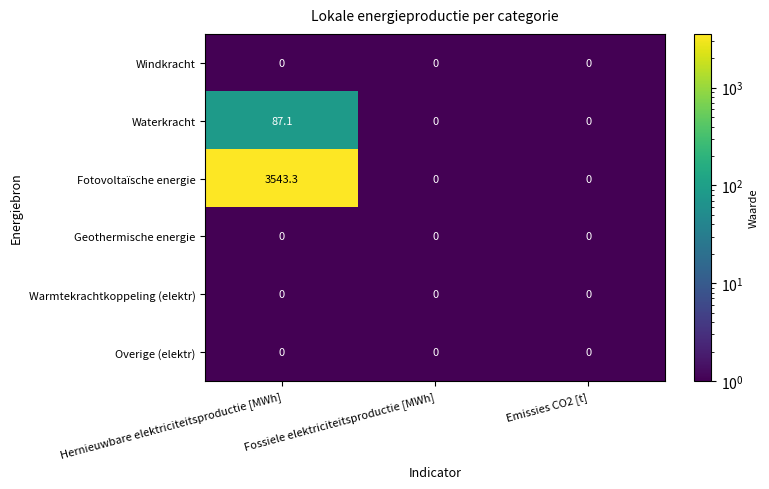

What is the average value of the Fotovoltaïsche energie series?

1181.1